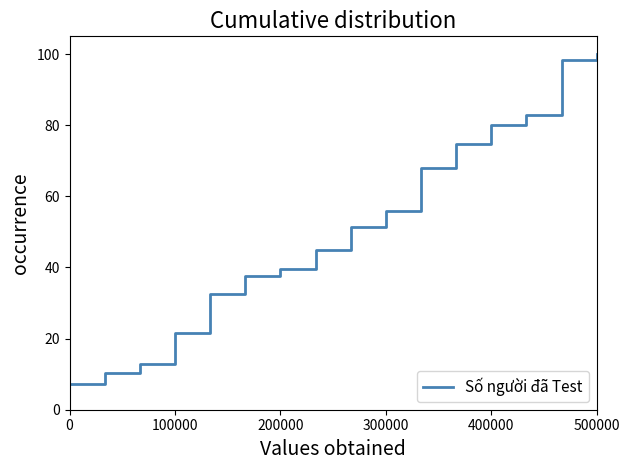

What is the greatest value displayed?

100.0